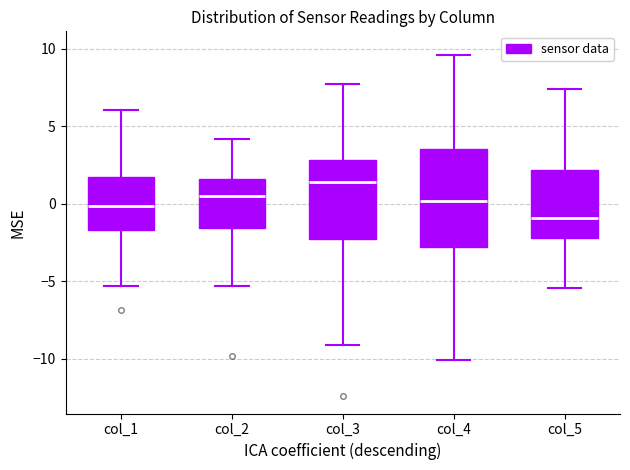

Which box's median line is the lowest?

col_5